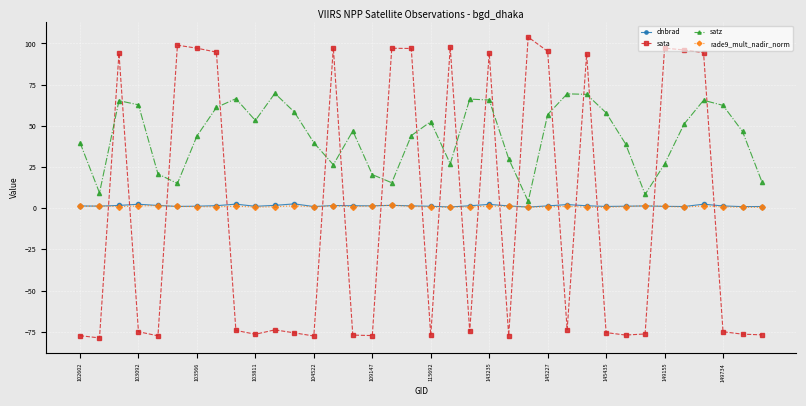

Which series has the largest range (max minus min)?

sata